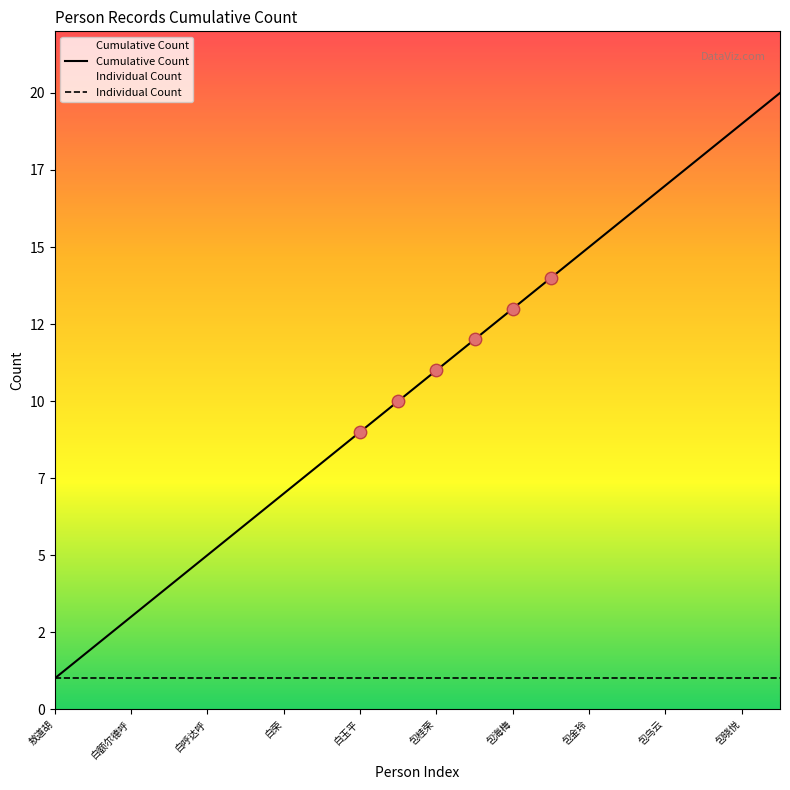

Which series contains the lowest Y value?

Cumulative Count